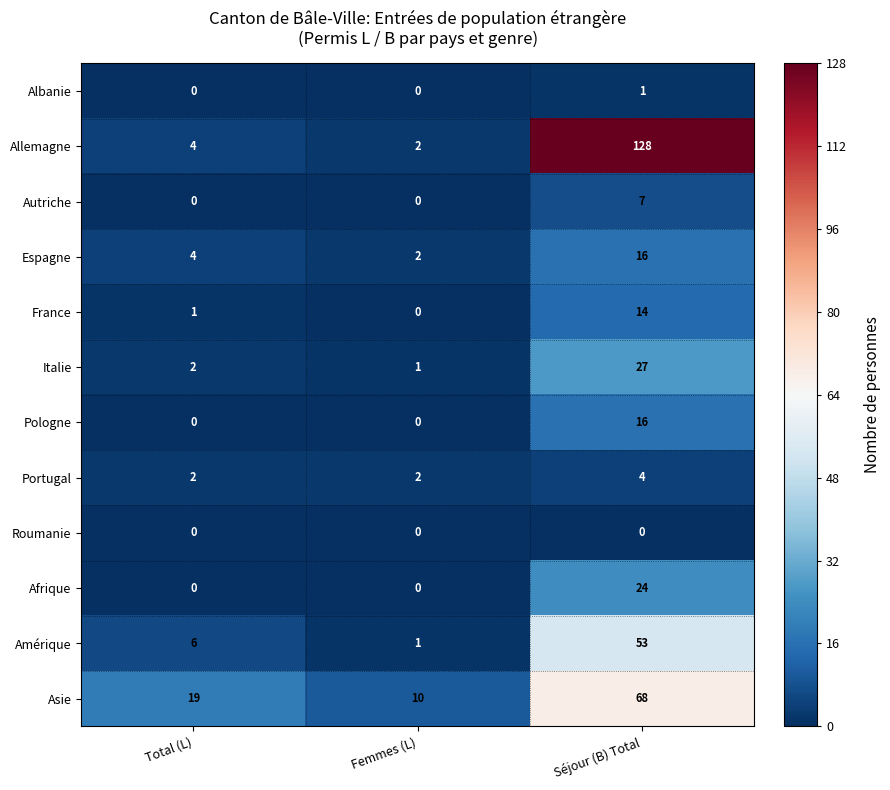

Which category has the highest value across all series?

Séjour (B) Total